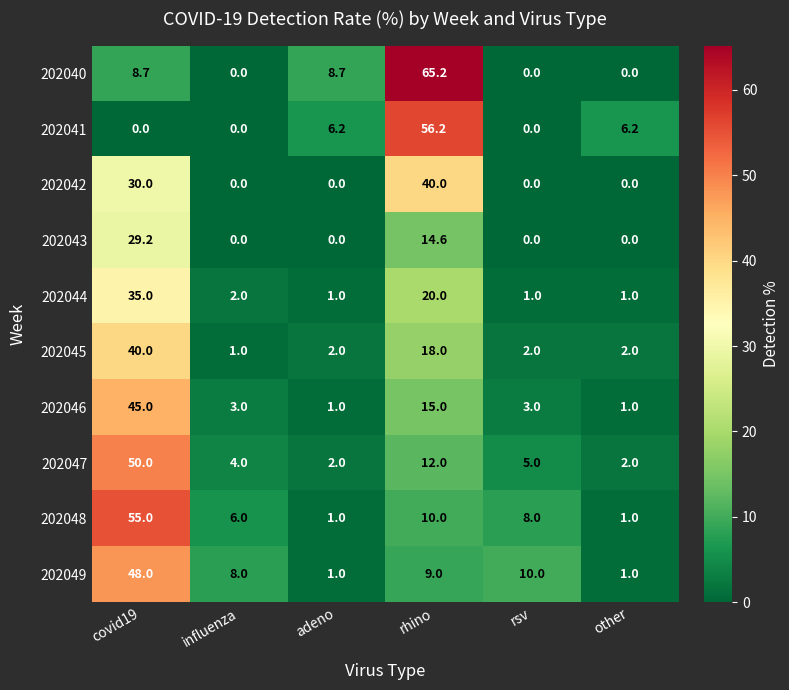

Between rhino and rsv, which series saw the biggest shift?

202040